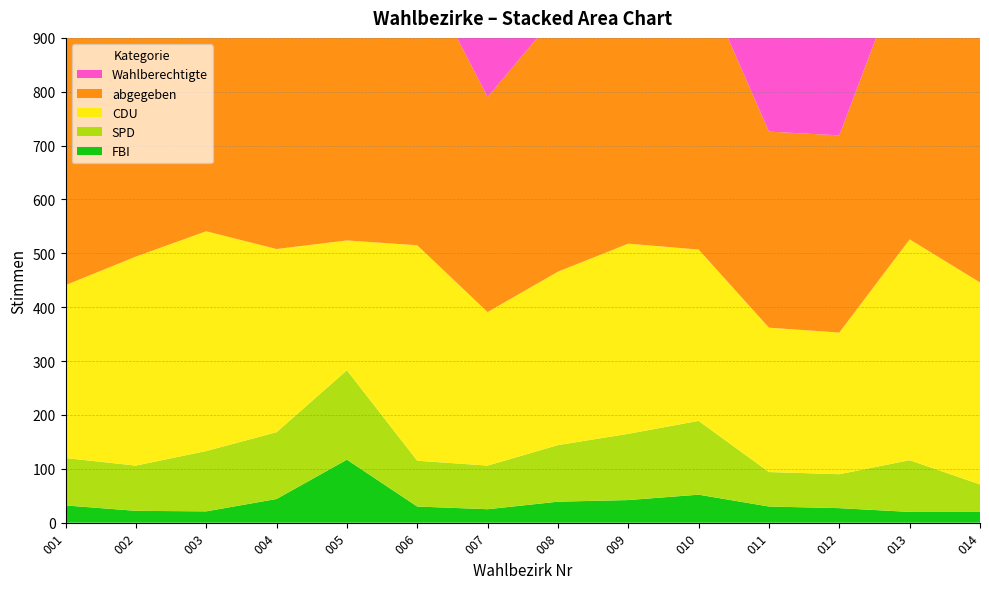

Reading left to right, list all the values displayed in this chart.

Wahlberechtigte: 762	794	860	797	858	832	730	767	854	789	602	579	795	724
abgegeben: 487	500	554	519	538	529	399	480	532	517	364	366	539	451
CDU: 321	388	408	340	241	400	285	322	353	318	268	263	410	375
SPD: 88	84	112	124	166	85	81	105	123	137	64	63	96	51
FBI: 32	22	21	44	117	30	25	39	42	52	30	27	20	20